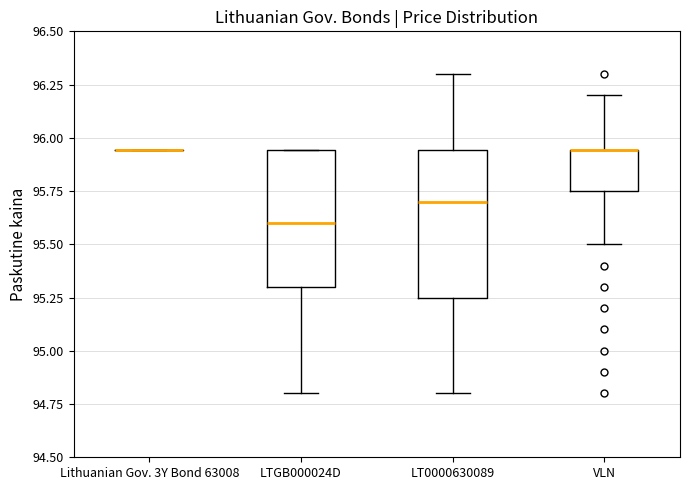

Reading left to right, read every box against the y-axis: the position of its median line, the range the box covers, and the ends of its whiskers. The values are not printed on the chart, so give them approximately, as read against the axis.

Lithuanian Gov. 3Y Bond 63008: box collapsed to a line at 95.95, whiskers 95.95 to 95.95
LTGB000024D: median 95.60, box 95.30 to 95.95, whiskers 94.80 to 95.95
LT0000630089: median 95.70, box 95.25 to 95.95, whiskers 94.80 to 96.30
VLN: median 95.95 (drawn on the box's upper edge), box 95.75 to 95.95, whiskers 95.50 to 96.20